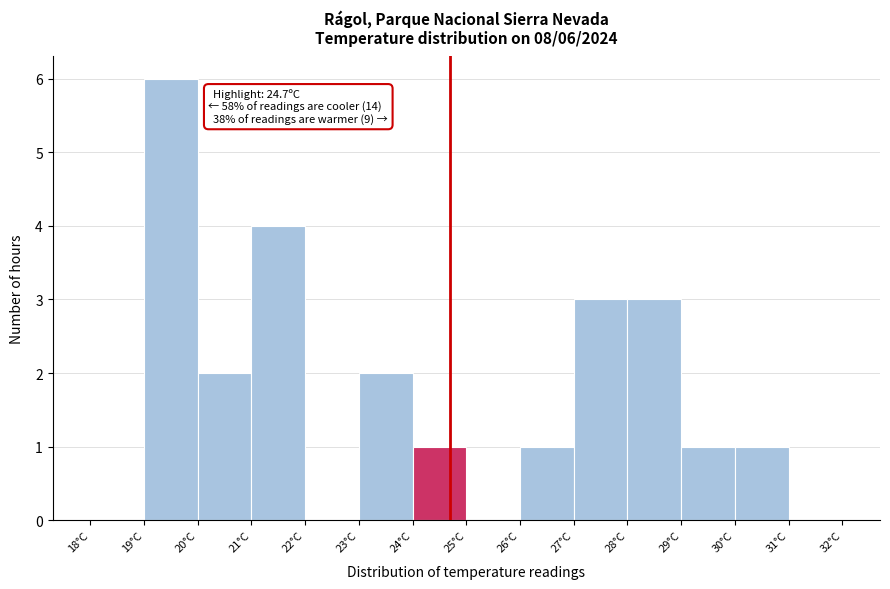

Which range on the x-axis has the tallest bar?

19 to 20